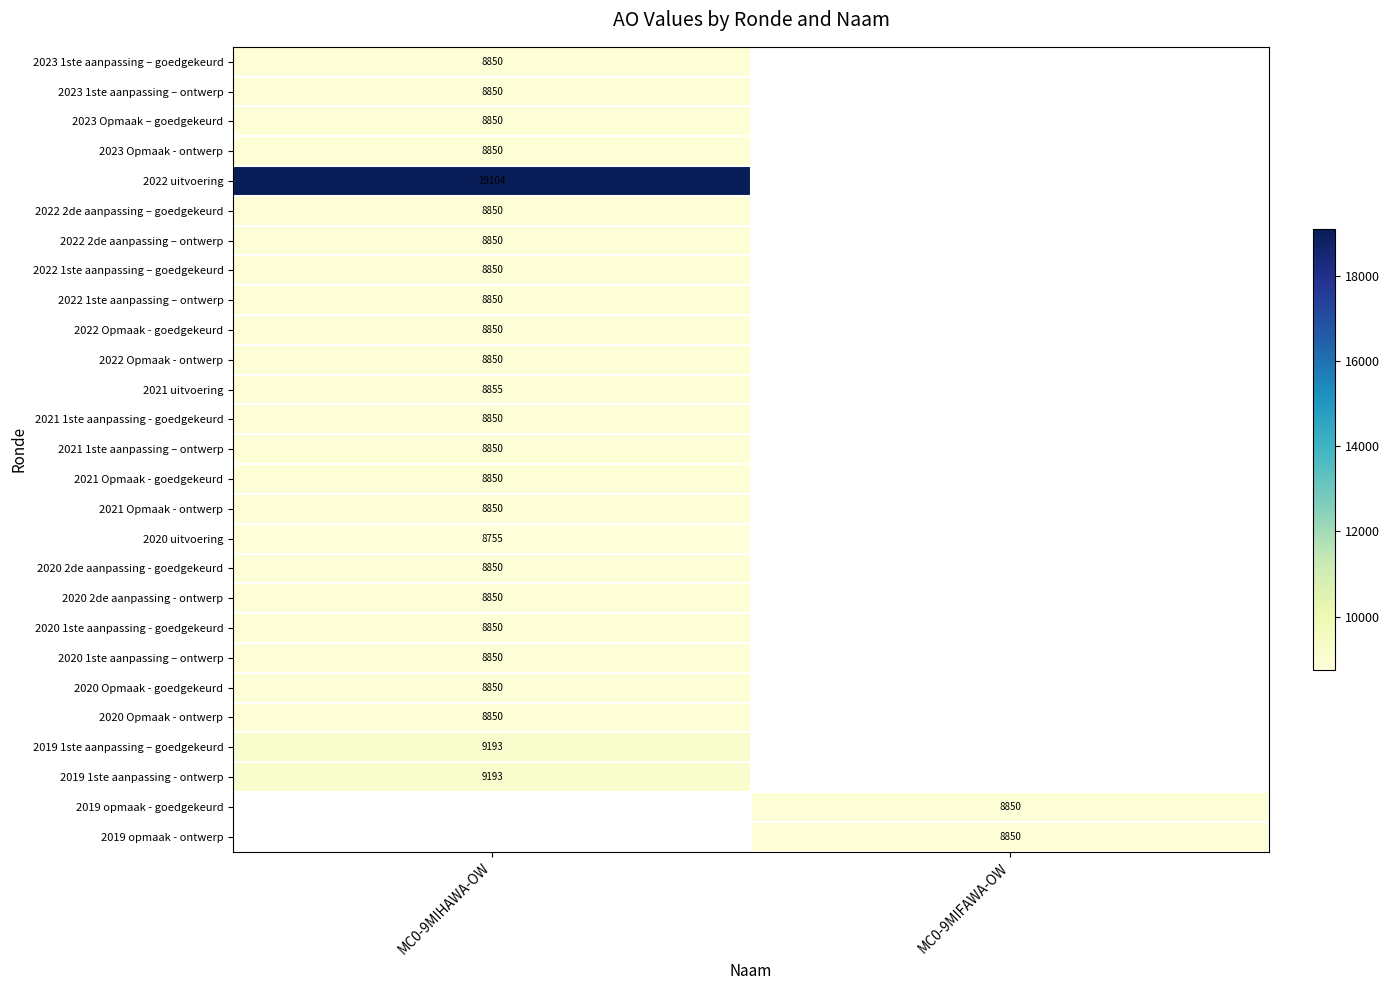

The value of 2019 1ste aanpassing - ontwerp at MC0-9MIHAWA-OW is 2812. True or false?

False